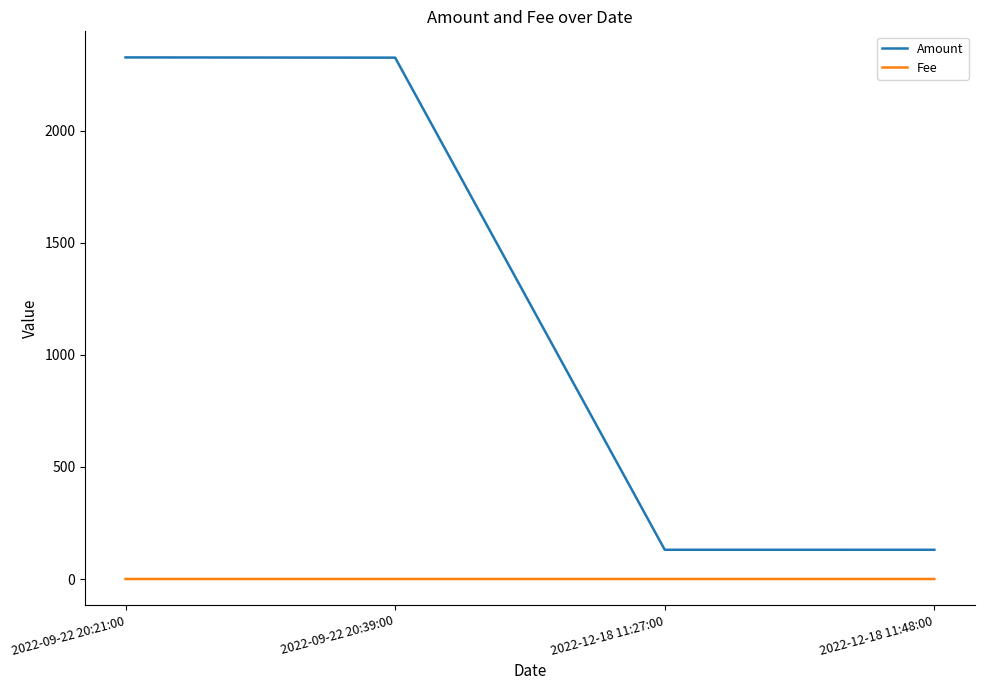

What is the highest value of the Amount series?

2327.5